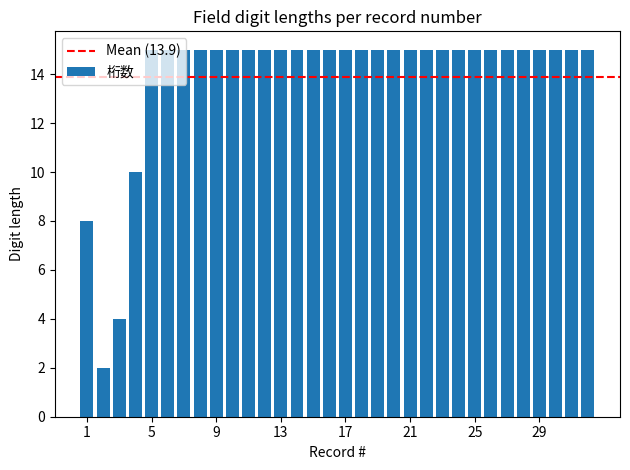

What is the value of the 28th bar from the left?

15